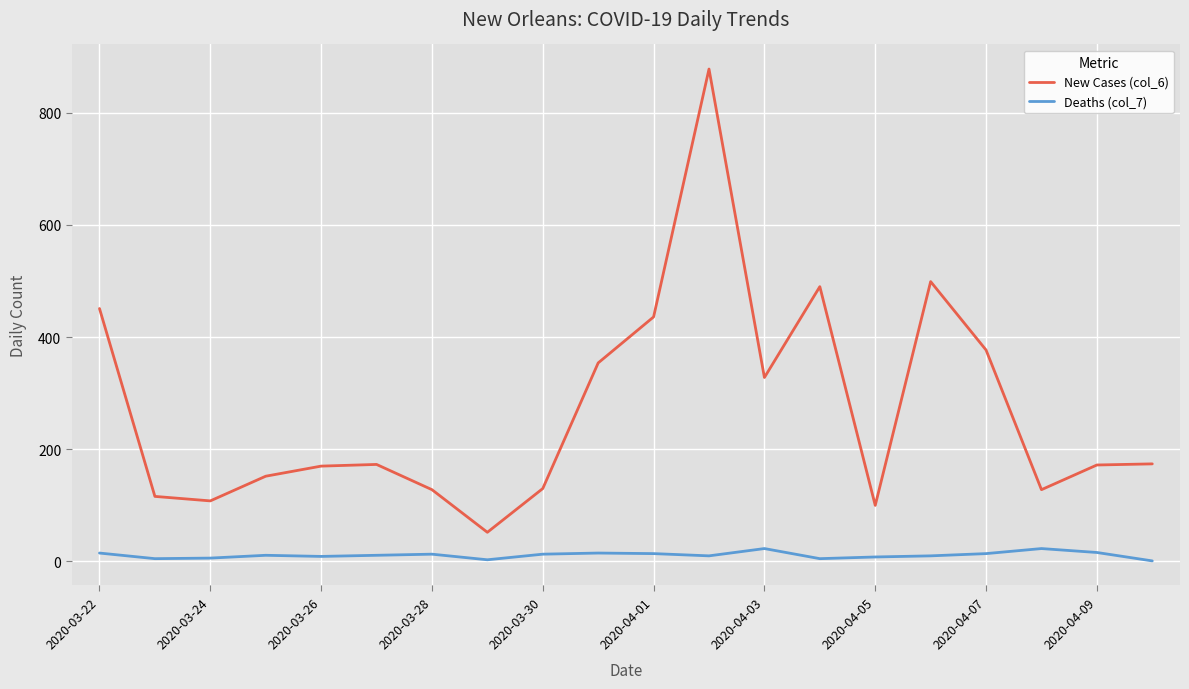

Does the chart have visible grid lines?

Yes